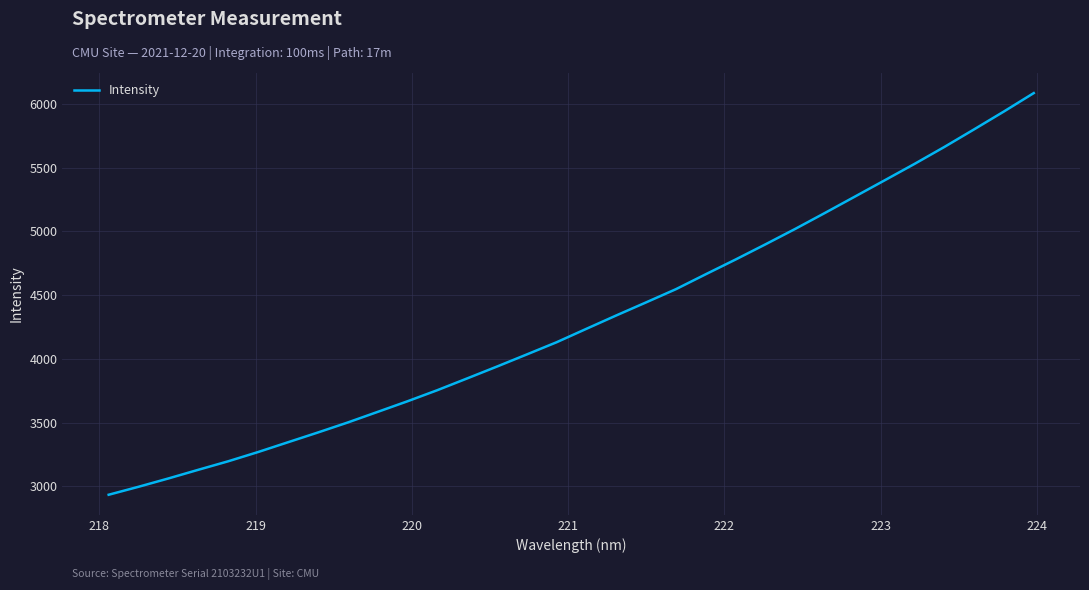

What is the greatest value displayed?

6083.8